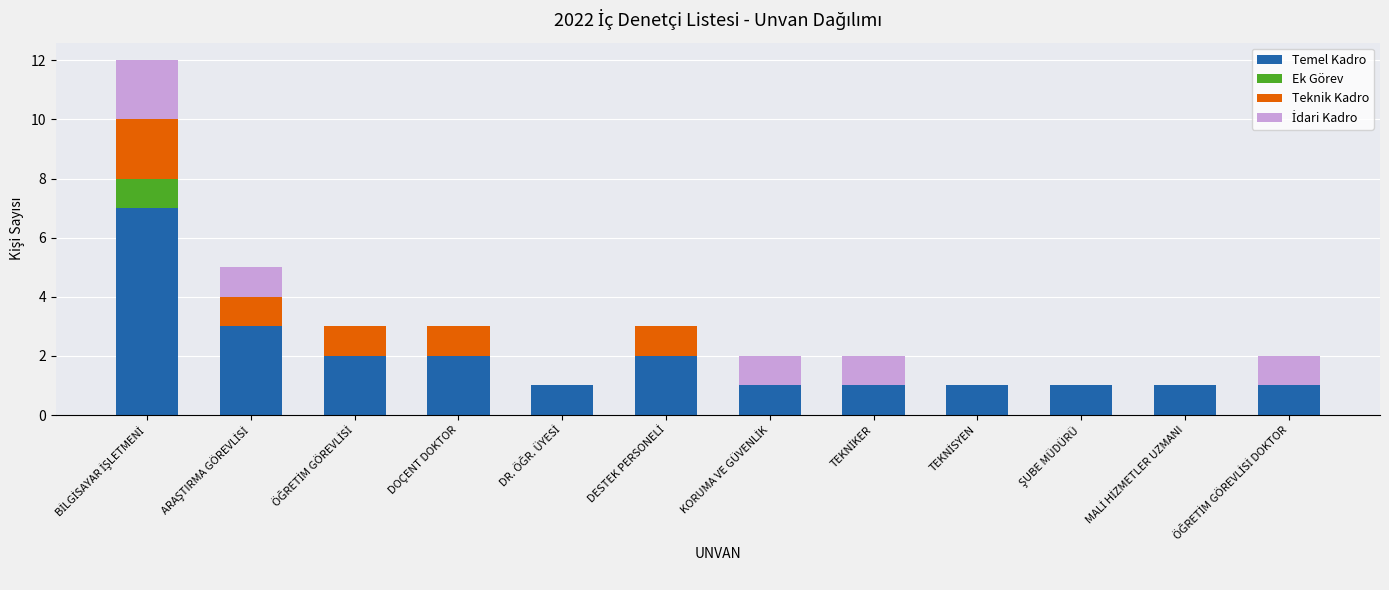

Which has a higher value, ÖĞRETİM GÖREVLİSİ or TEKNİKER?

ÖĞRETİM GÖREVLİSİ